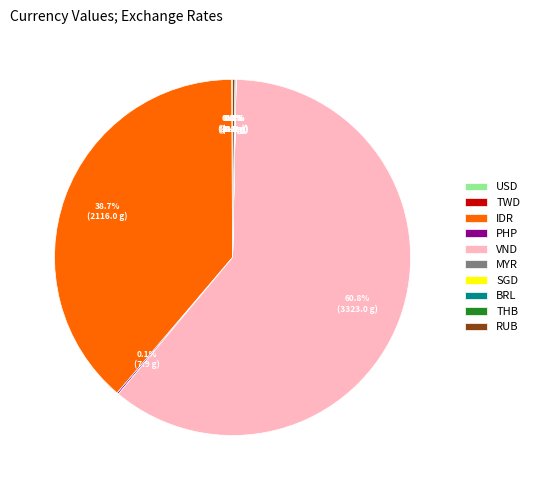

Which slice is the largest?

VND